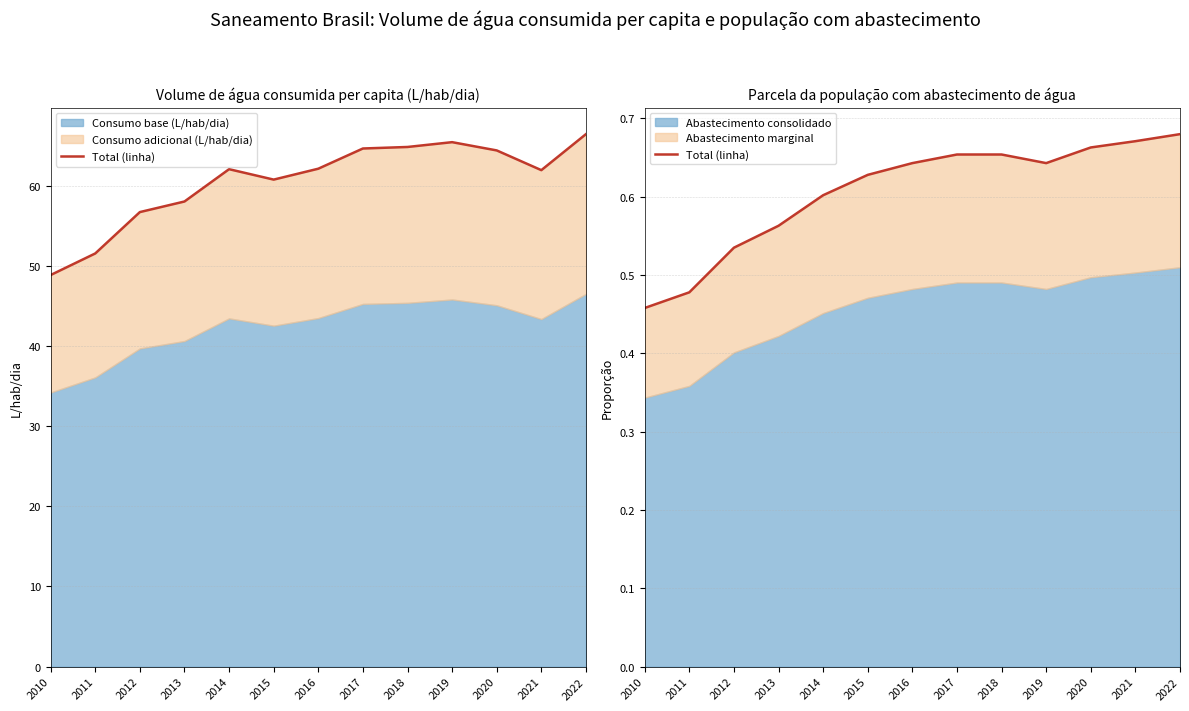

List the labels in order of value, smallest first.

2010, 2011, 2012, 2013, 2014, 2015, 2016, 2019, 2017, 2018, 2020, 2021, 2022